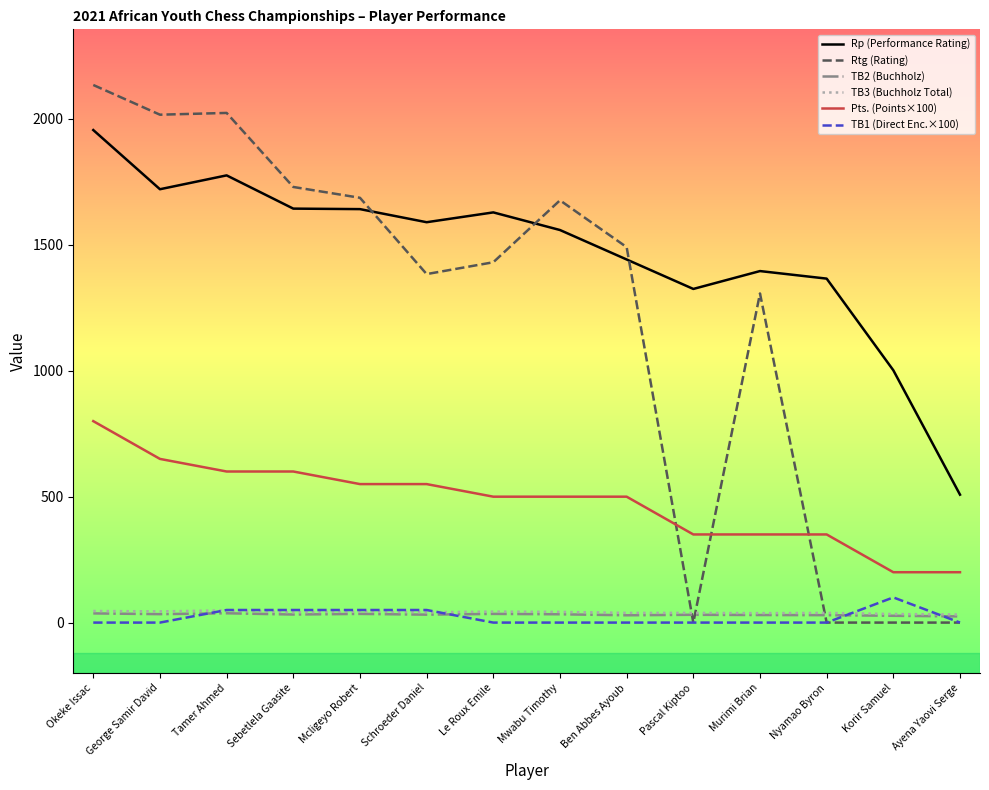

At which category is the sum across all series the highest?

Okeke Issac